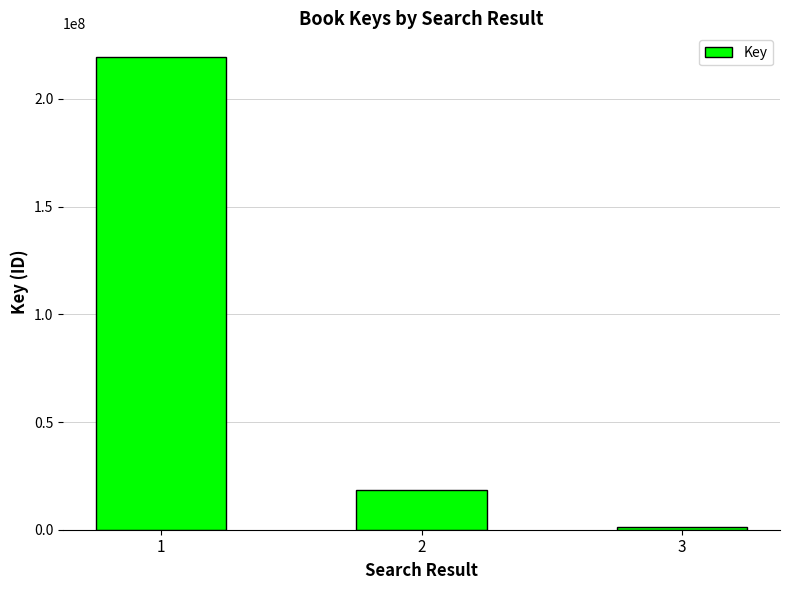

What is the value of the 3rd bar from the left?

1260547